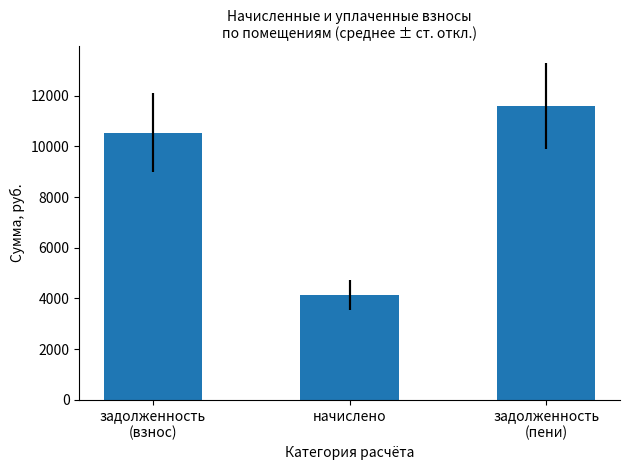

What is the difference between the maximum and minimum values?

7447.5